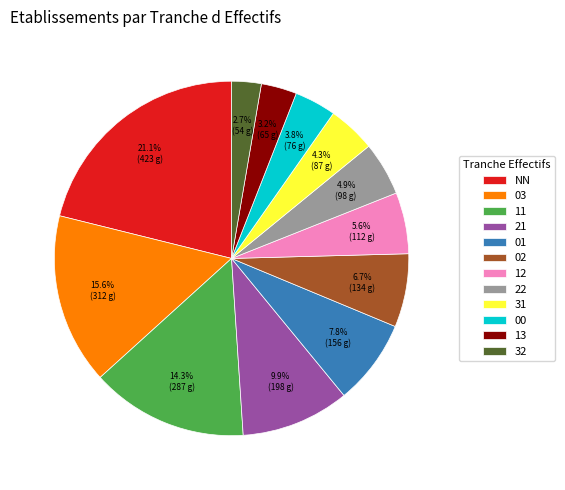

Is there any slice that represents more than half of the pie?

No